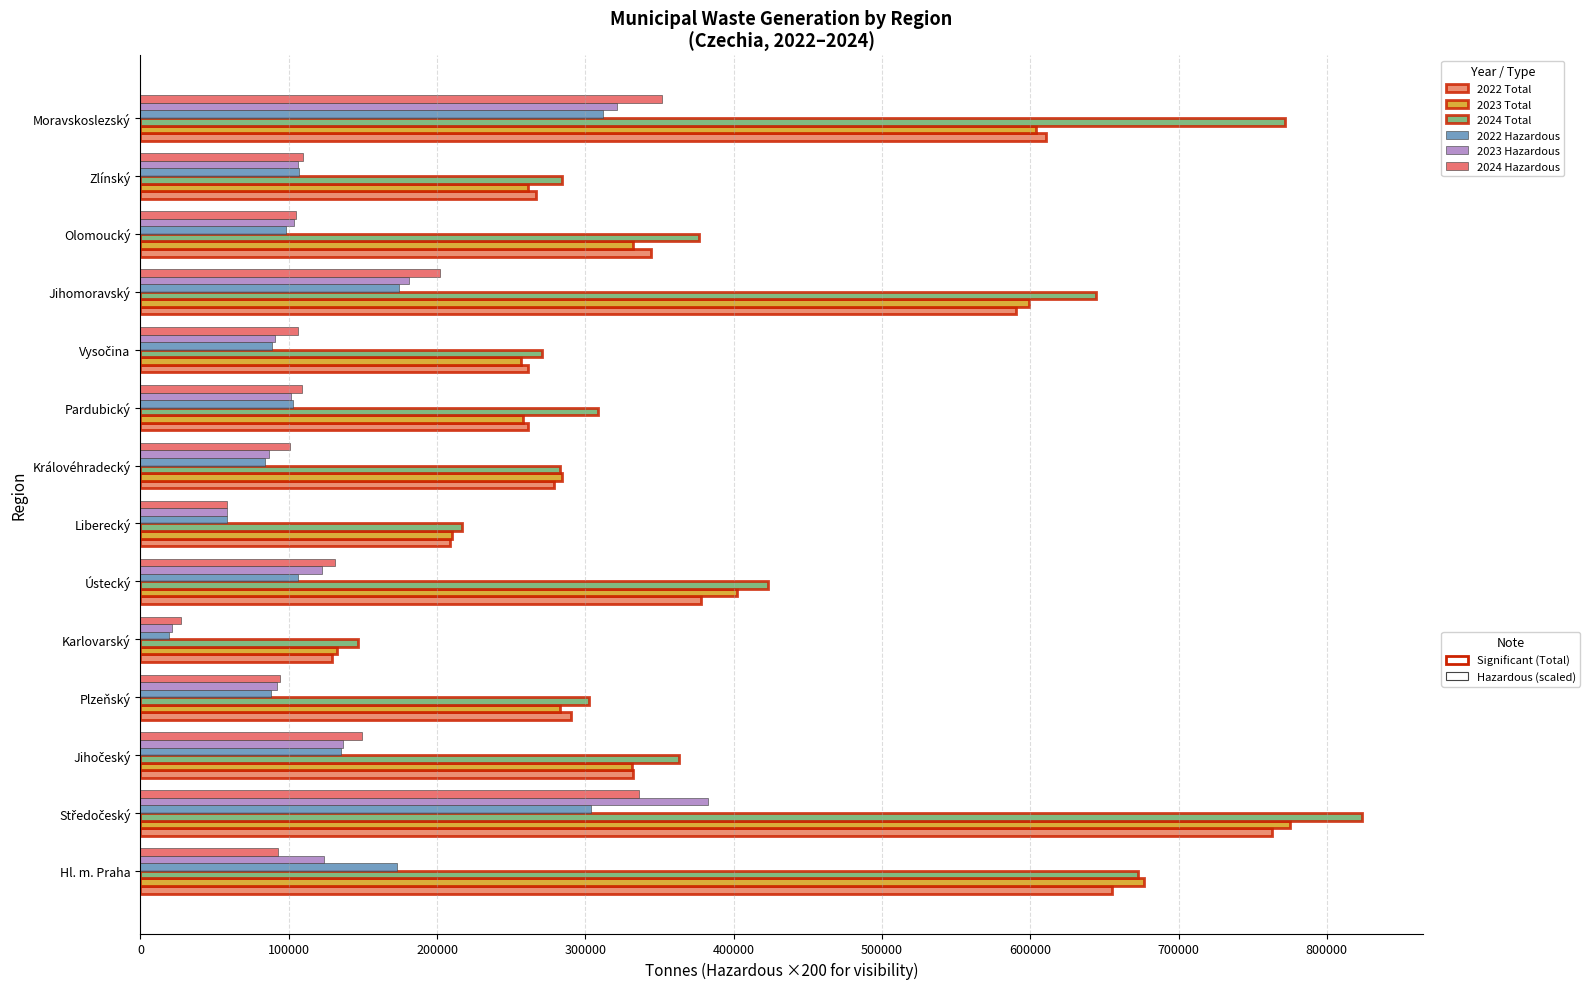

How many distinct data groups are displayed?

6